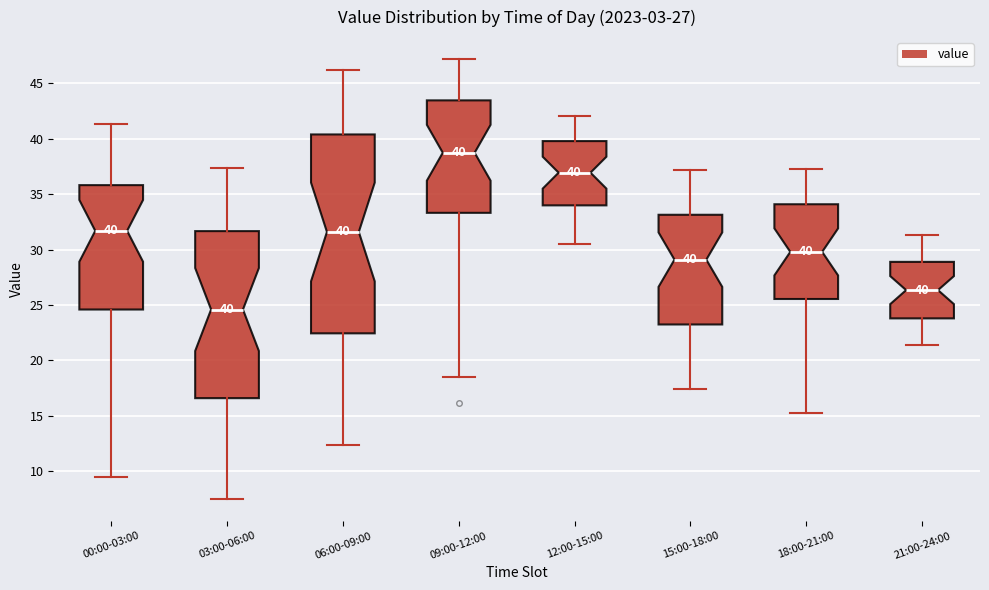

Which box has the lowest median line?

03:00-06:00